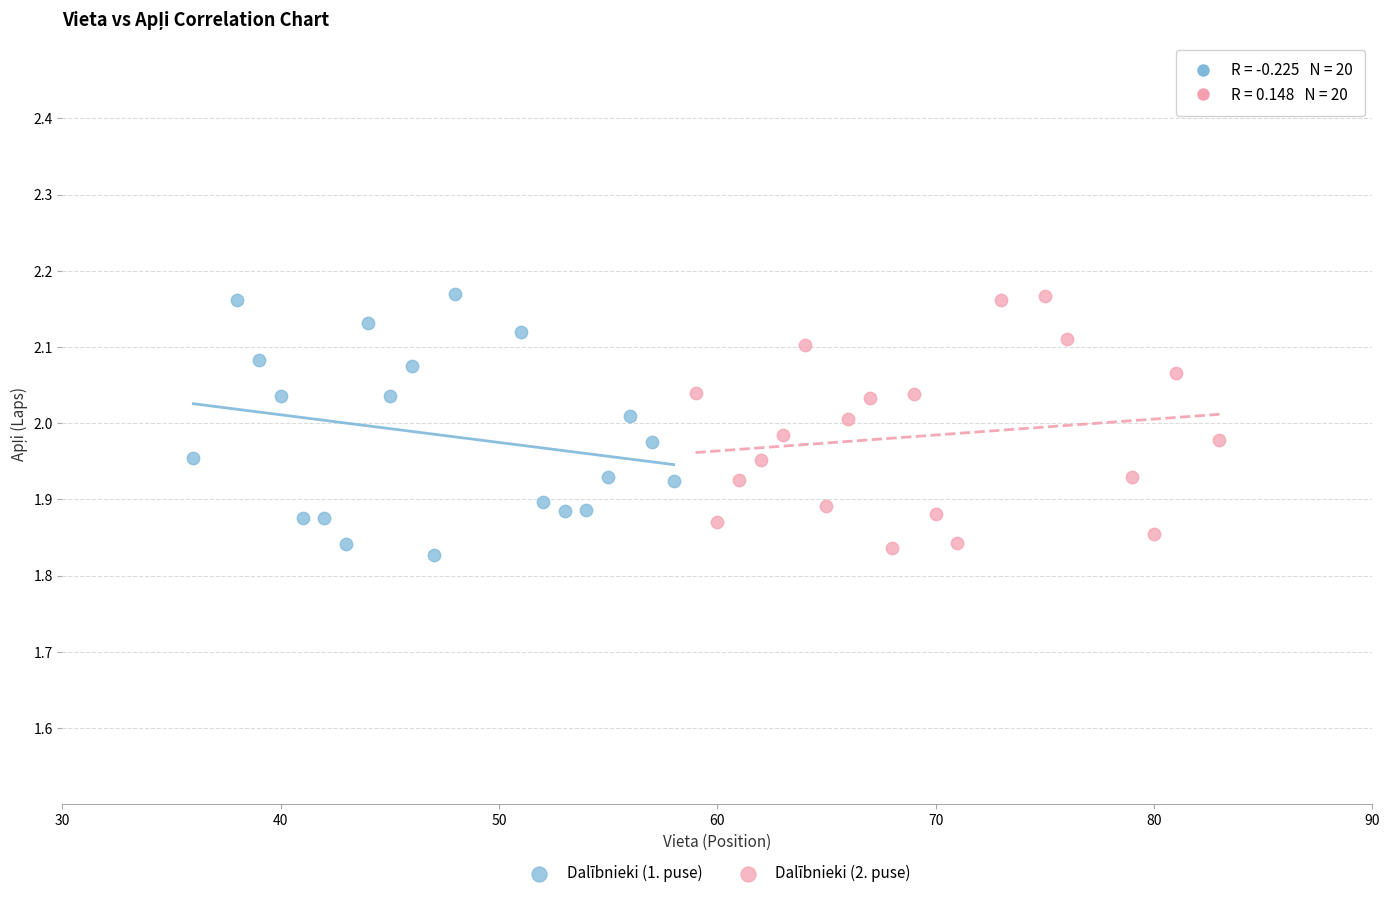

What are all the series names shown in the legend?

Dalībnieki (1. puse), Dalībnieki (2. puse)